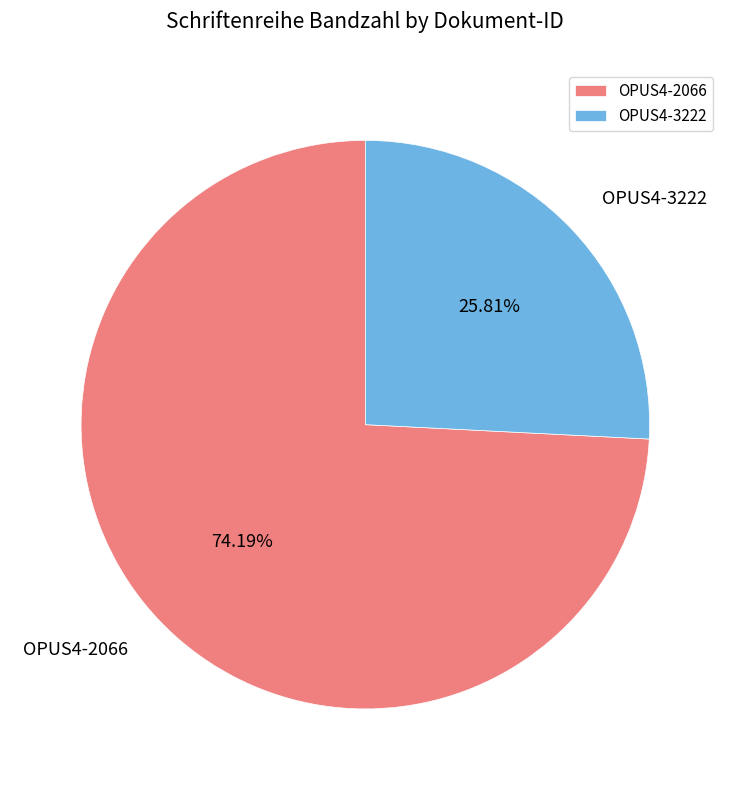

Count the number of slices in the pie.

2